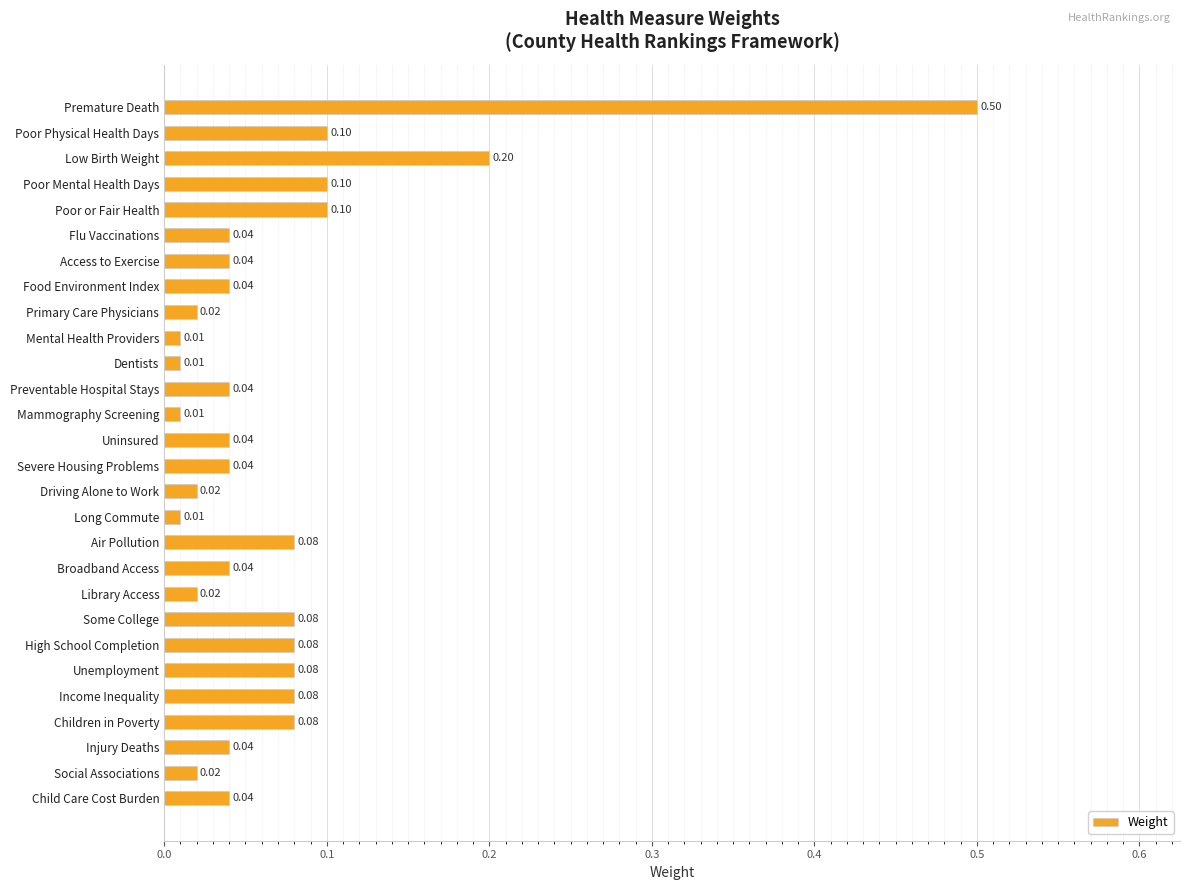

At which category does the chart reach its peak across all series?

Premature Death